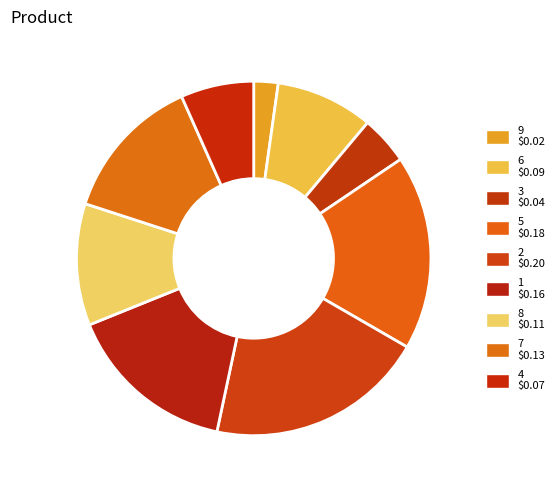

To the nearest percent, what portion does 6 represent?

9%